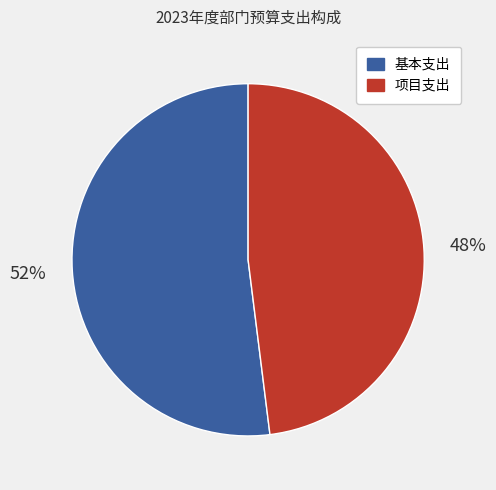

Between 项目支出 and 基本支出, which is larger?

基本支出